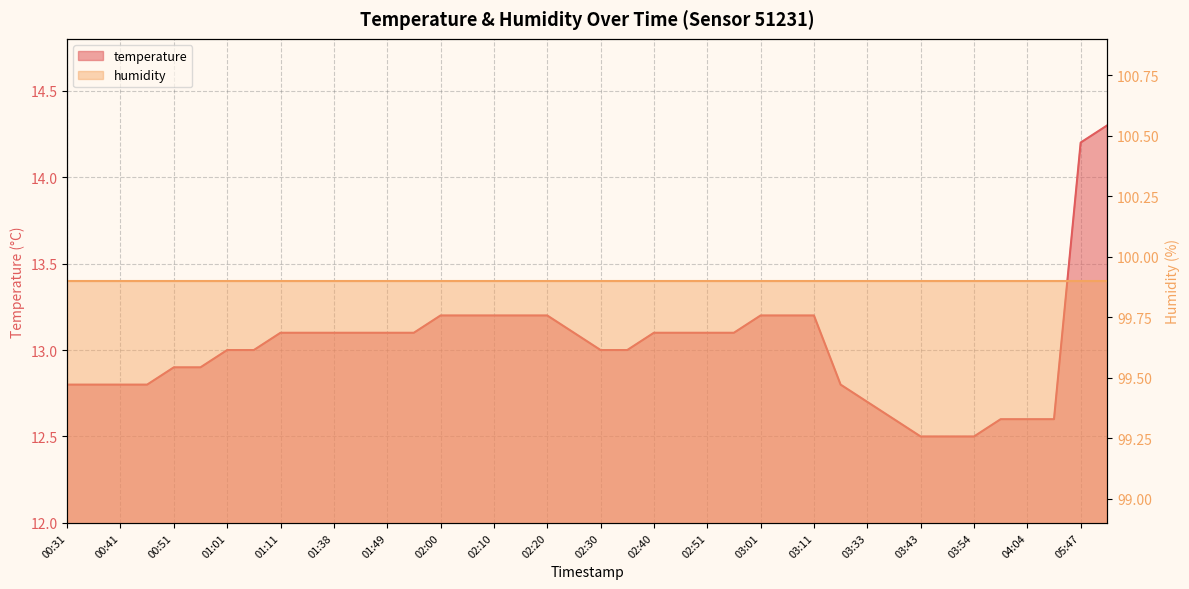

List the labels in order of value, largest first.

05:52, 05:47, 02:00, 02:05, 02:10, 02:15, 02:20, 03:01, 03:06, 03:11, 01:11, 01:33, 01:38, 01:44, 01:49, 01:54, 02:25, 02:40, 02:46, 02:51, 02:56, 01:01, 01:06, 02:30, 02:35, 00:51, 00:56, 00:31, 00:36, 00:41, 00:46, 03:28, 03:33, 03:38, 03:59, 04:04, 04:09, 03:43, 03:49, 03:54